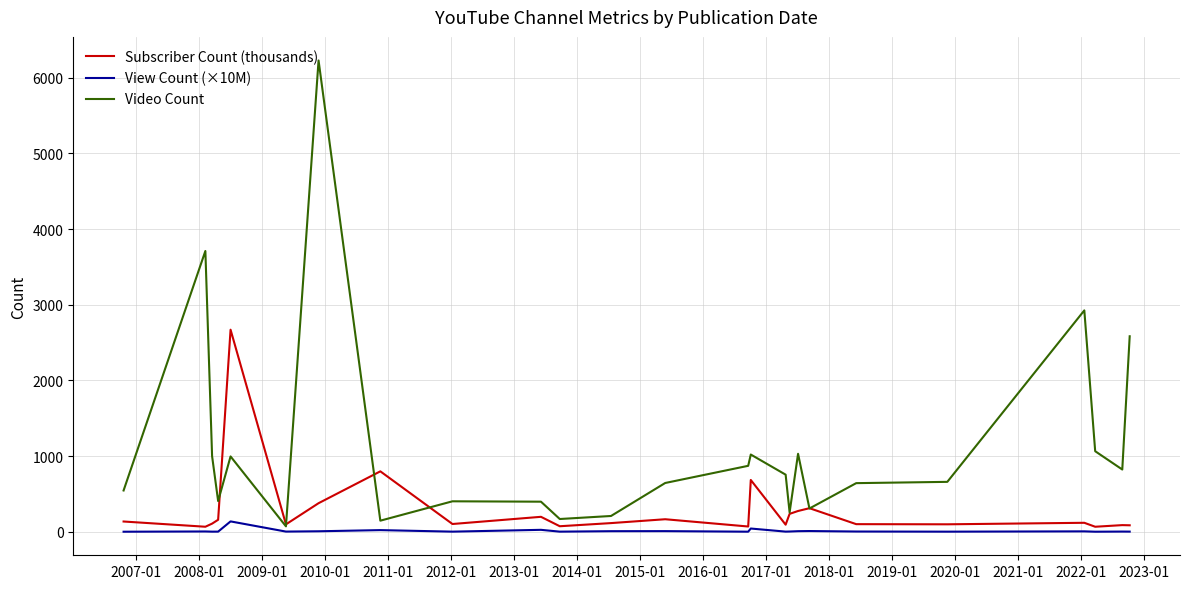

Rank the series by their maximum value, from lowest to highest.

View Count (×10M), Subscriber Count (thousands), Video Count